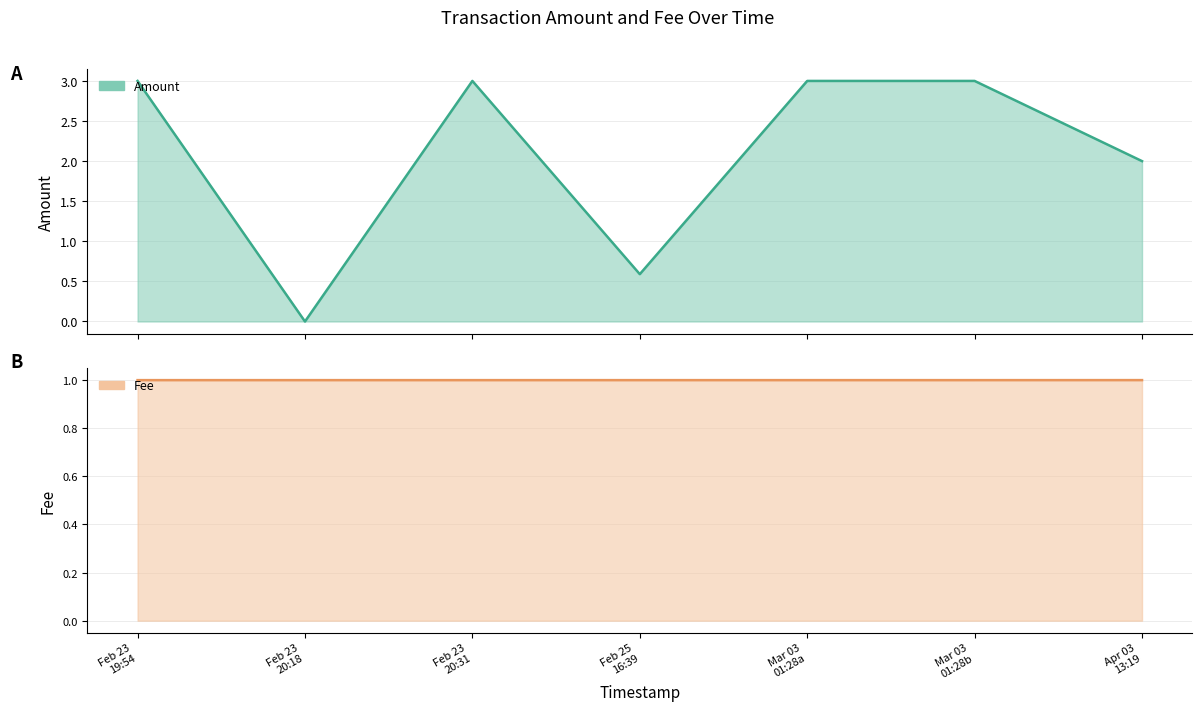

True or false: Amount has a value of 3.0 at Feb 23
19:54.

True